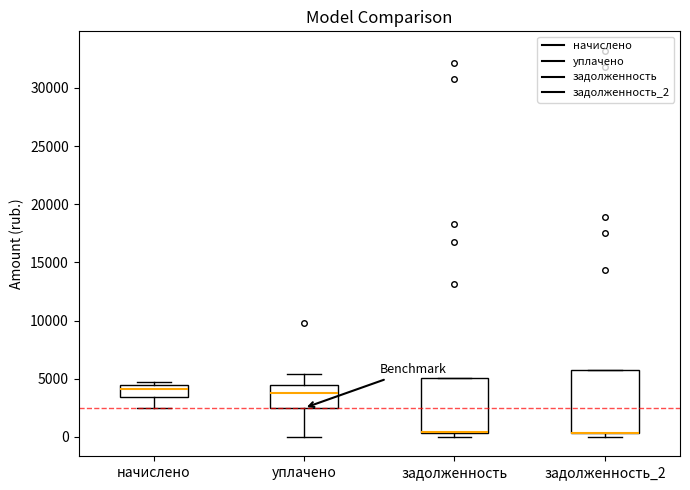

Where is the upper edge of the box for задолженность on the y-axis? The values are not printed on the chart, so give them approximately, as read against the axis.

5000